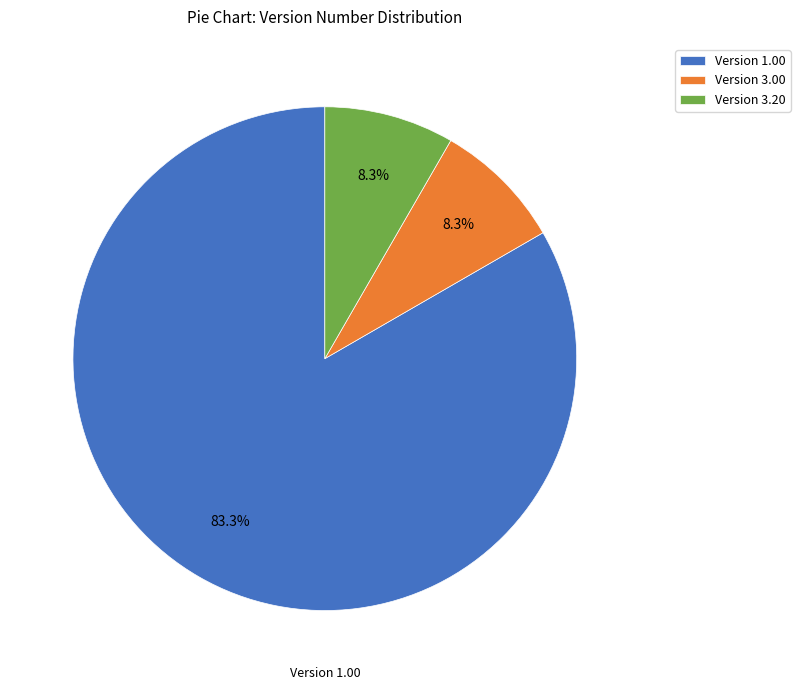

Is there any slice that represents more than half of the pie?

Yes